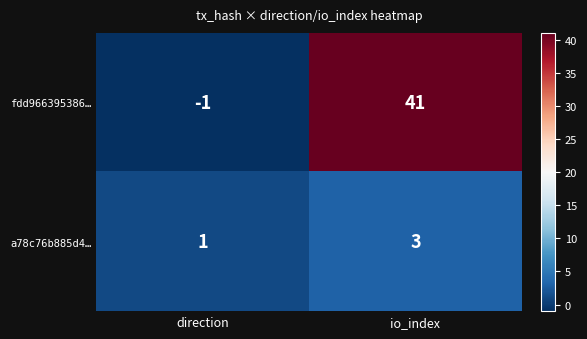

True or false: fdd966395386… has a value of -2 at direction.

False